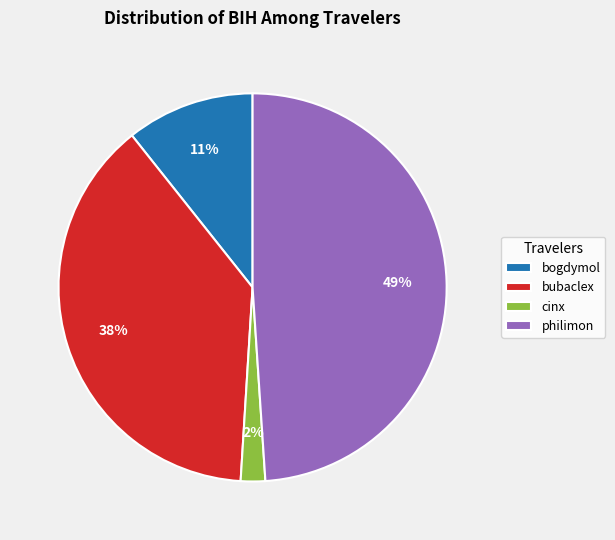

Rank the categories by value from highest to lowest.

philimon, bubaclex, bogdymol, cinx